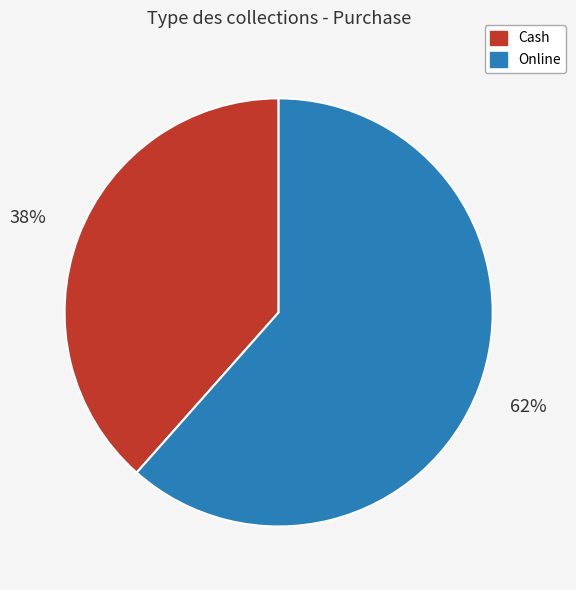

Approximately how many times larger is the value at Cash compared to Online?

0.6